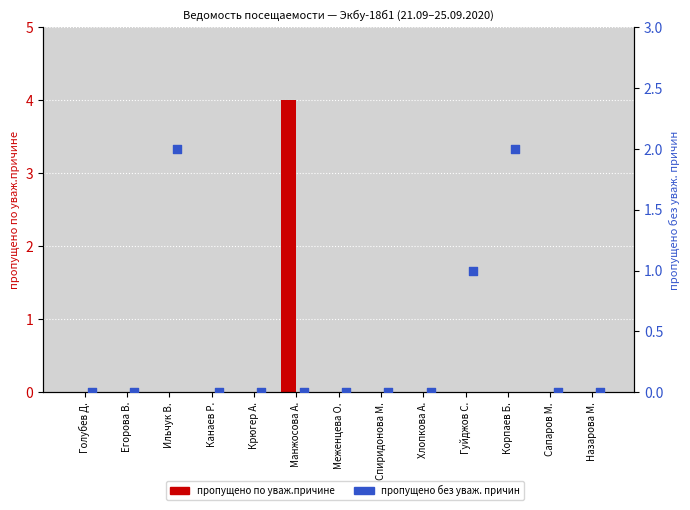

What are all the series names shown in the legend?

пропущено по уваж.причине, пропущено без уваж. причин